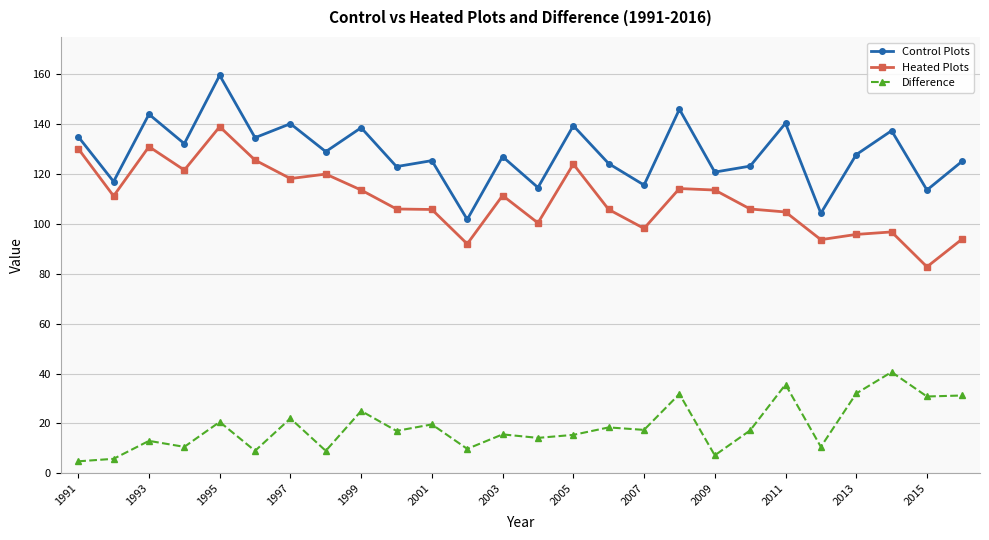

True or false: Difference has more than 2 points higher than both neighbors.

True